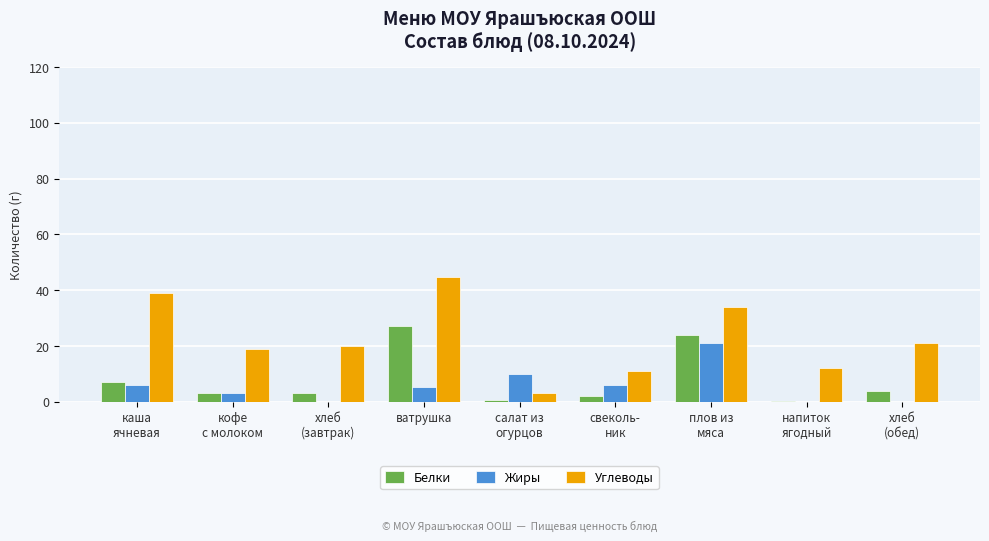

Where does the Жиры series first go above 5?

каша
ячневая